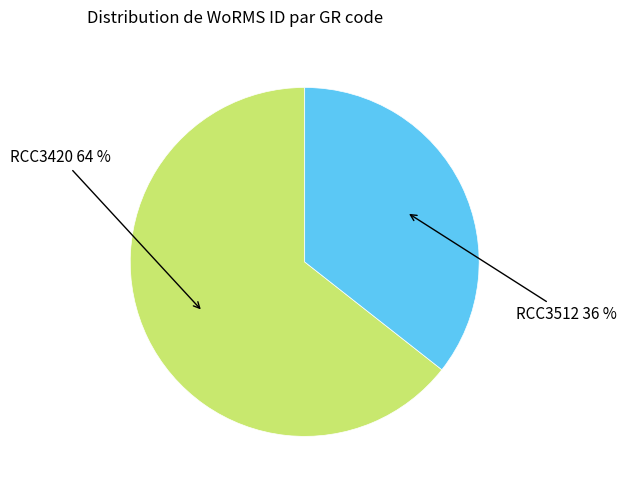

To the nearest percent, what is the average slice percentage?

50%